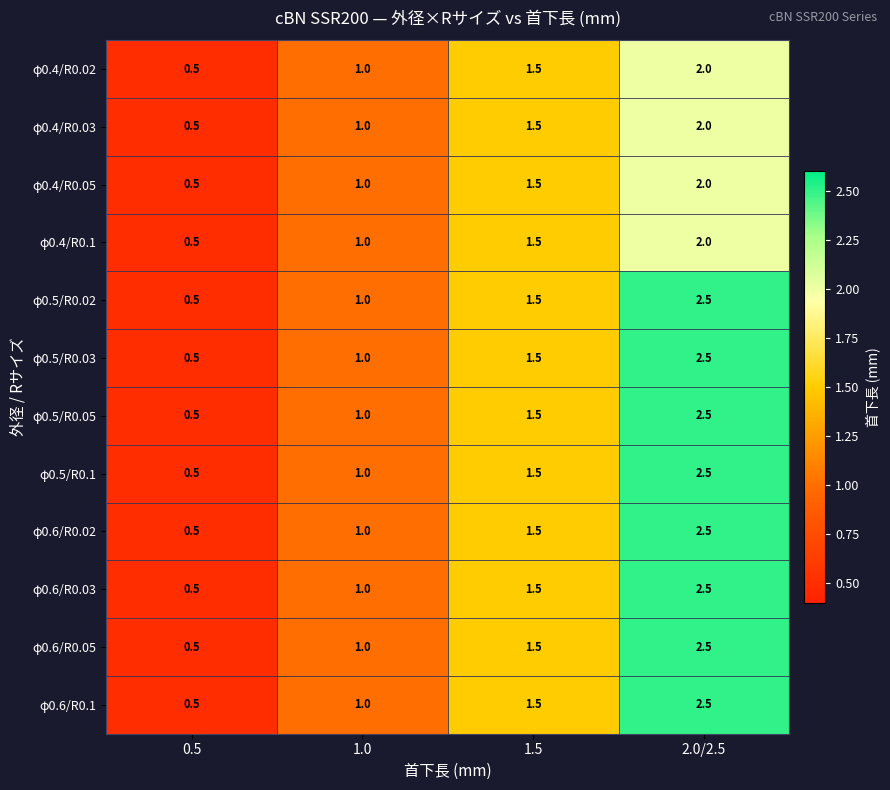

What is the difference between the highest and lowest values at 2.0/2.5?

0.5